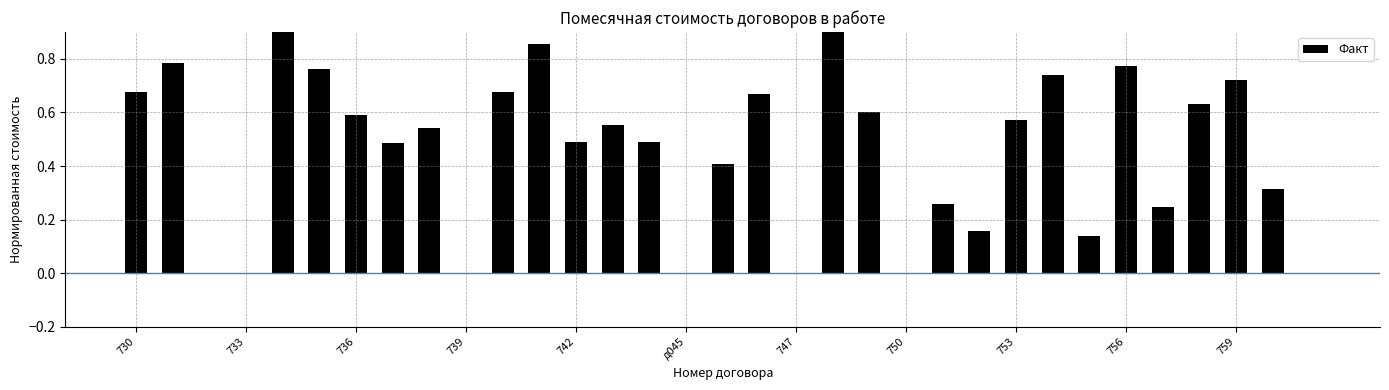

Reading left to right, what are all the values shown in this chart?

0.7	0.8	0.0	0.0	1.0	0.8	0.6	0.5	0.5	0.0	0.7	0.9	0.5	0.6	0.5	0.0	0.4	0.7	0.0	0.9	0.6	0.0	0.3	0.2	0.6	0.7	0.1	0.8	0.2	0.6	0.7	0.3	0.0